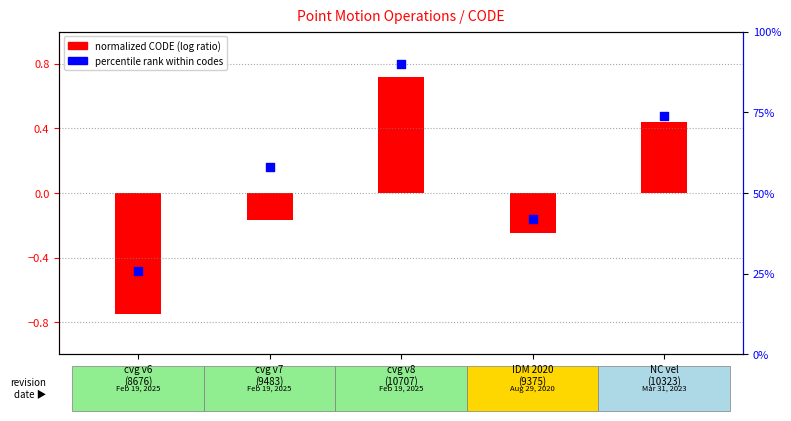

At which category is the sum across all series the highest?

cvg v8
(10707)